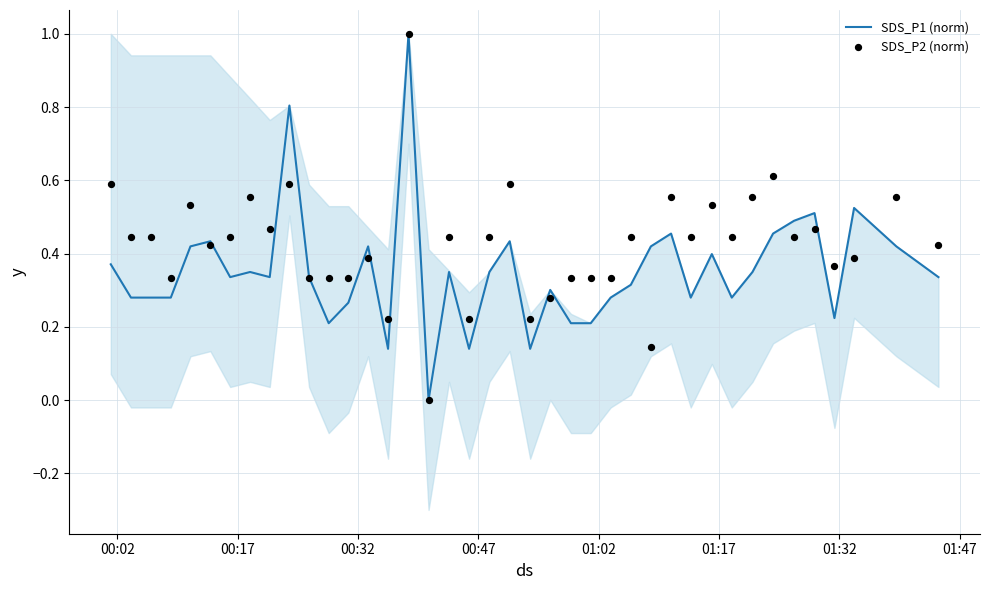

What is the maximum value for SDS_P1 (norm)?

1.0